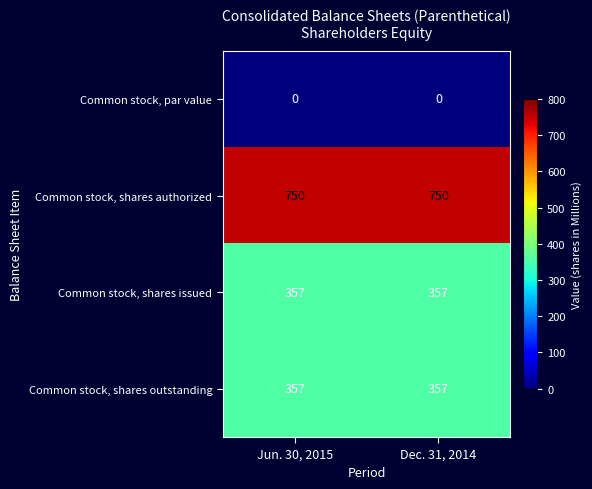

Is it true that Common stock, shares authorized equals 750 at Jun. 30, 2015?

True